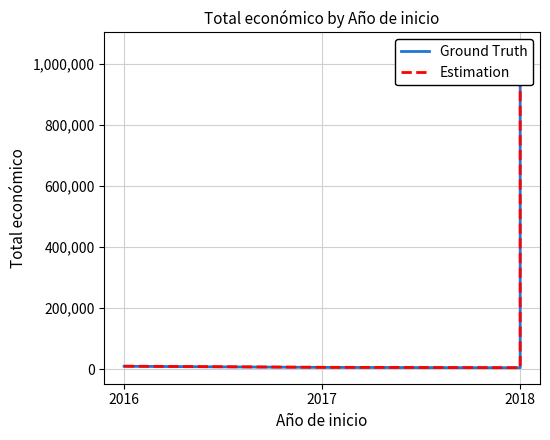

Which category has the highest value in the Estimation series?

2018